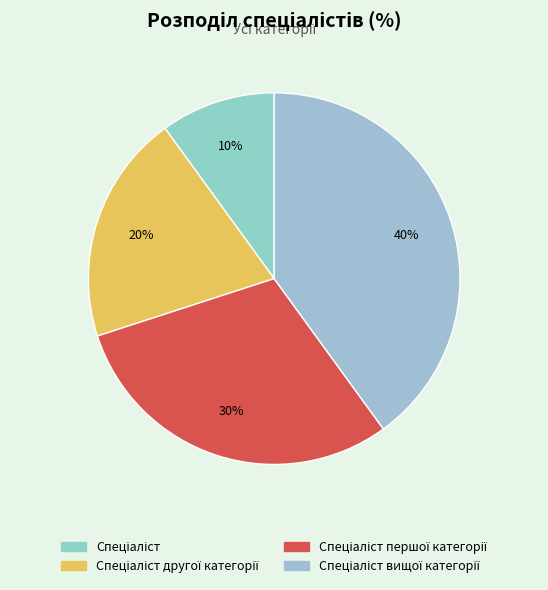

Count the number of slices in the pie.

4